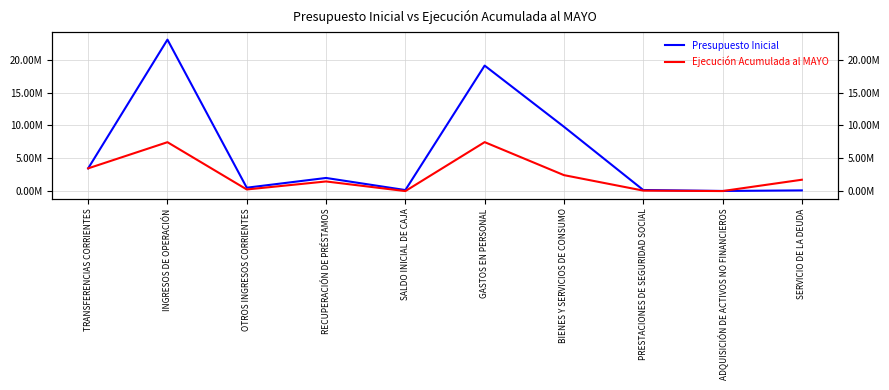

Where is the first local maximum for Ejecución Acumulada al MAYO?

INGRESOS DE OPERACIÓN